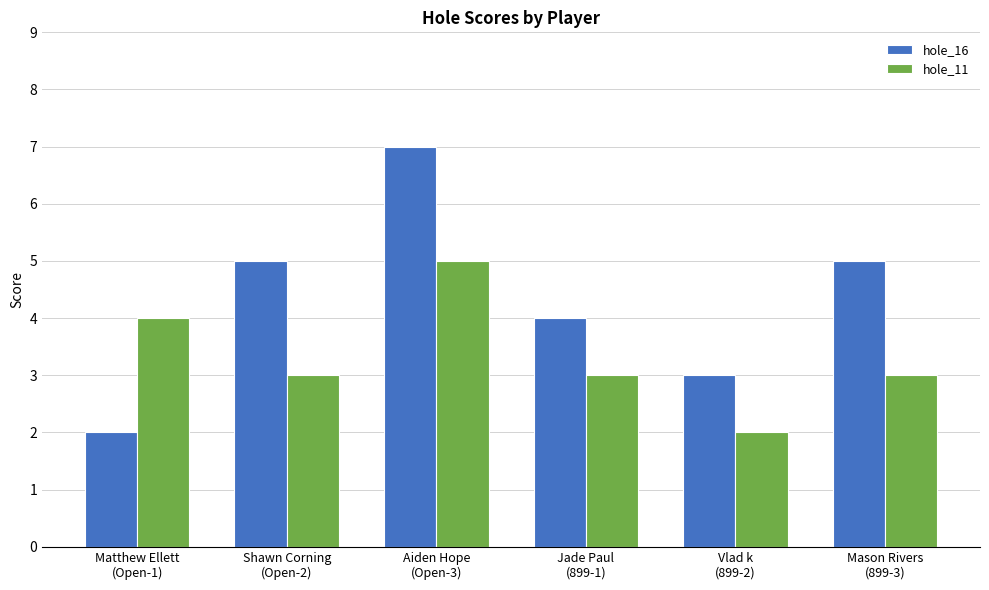

What is the total value across all series at Shawn Corning
(Open-2)?

8